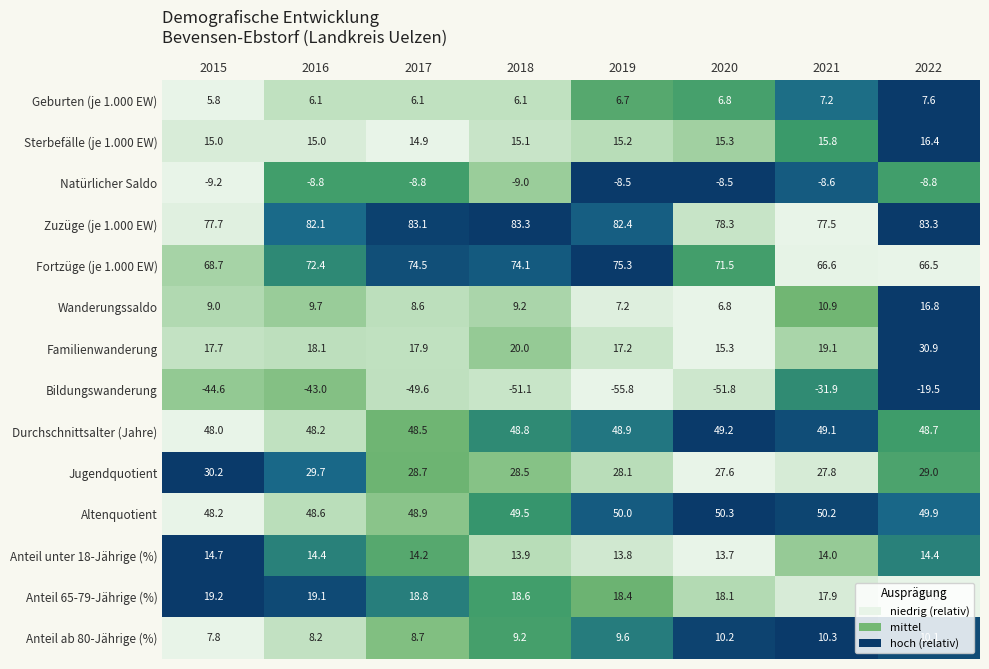

Which series has the largest total across all categories?

Zuzüge (je 1.000 EW)